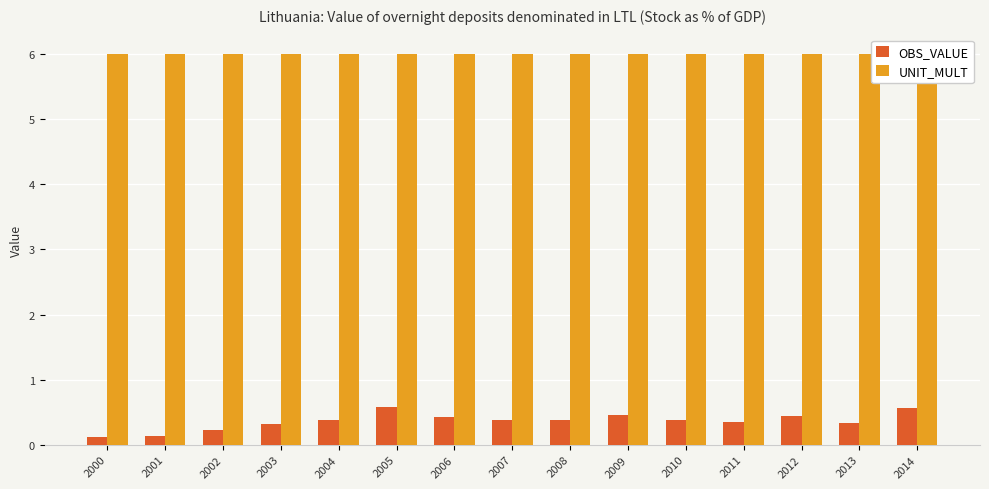

Reading right to left, extract all data points from this chart.

OBS_VALUE: 0.6	0.3	0.4	0.3	0.4	0.5	0.4	0.4	0.4	0.6	0.4	0.3	0.2	0.1	0.1
UNIT_MULT: 6.0	6.0	6.0	6.0	6.0	6.0	6.0	6.0	6.0	6.0	6.0	6.0	6.0	6.0	6.0